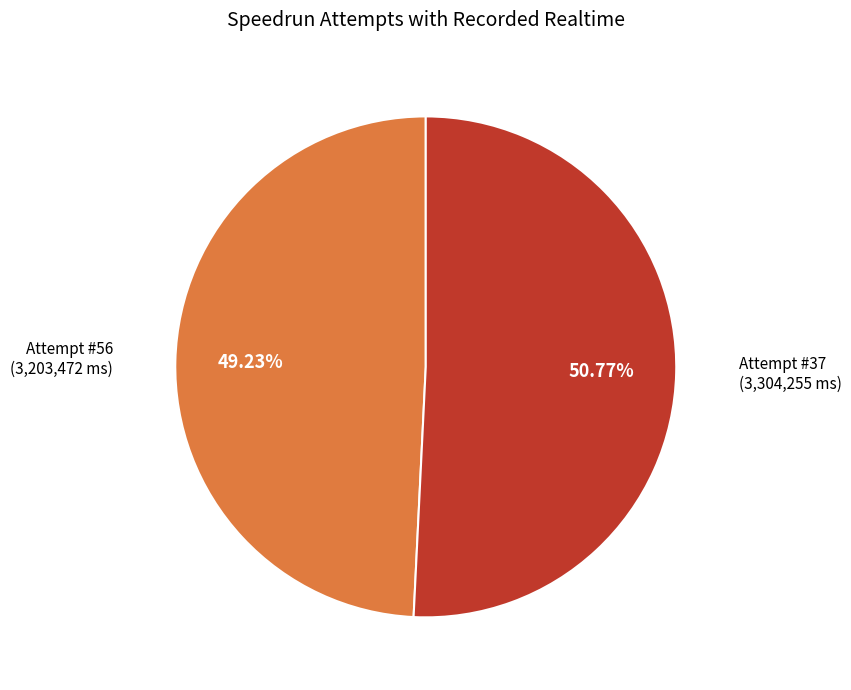

Is Attempt #37 the majority of the pie?

Yes